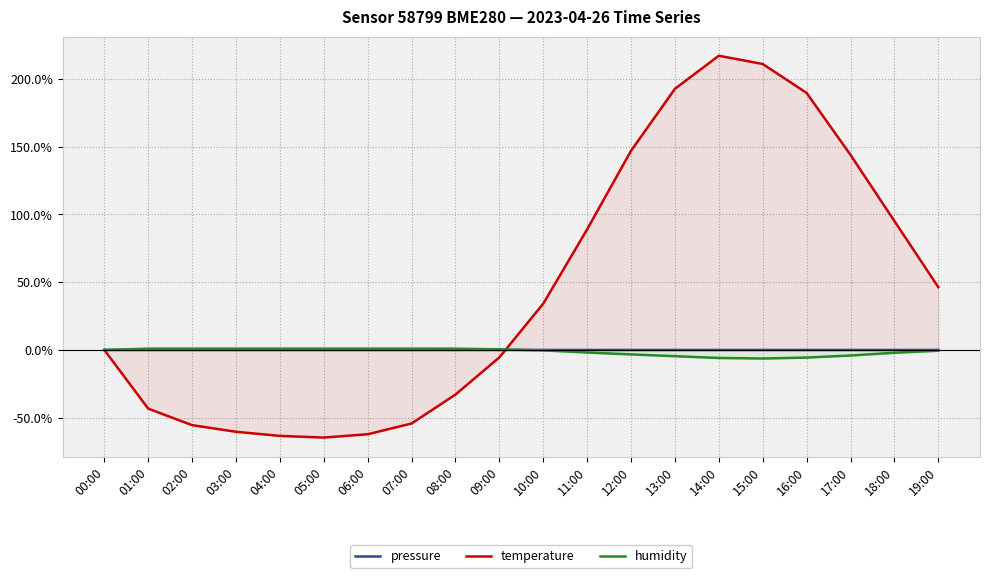

What is the maximum value for humidity?

0.9